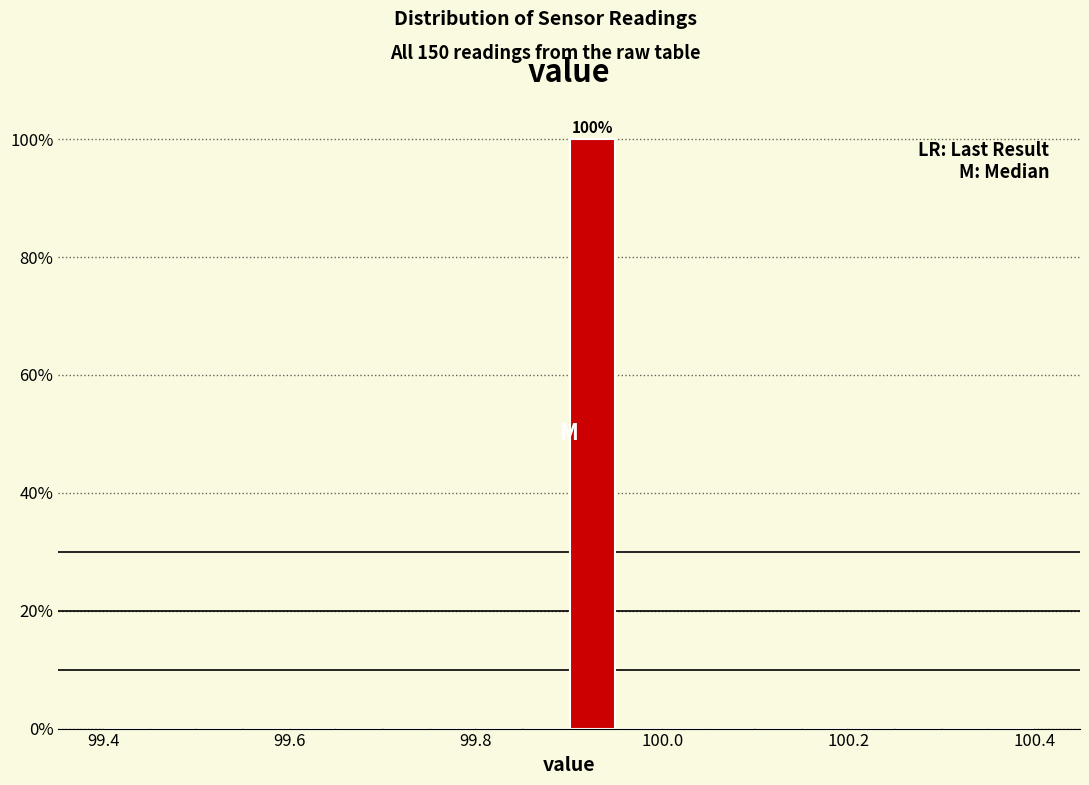

Around what value on the x-axis is the tallest bar? Give the approximate position of its centre, as read against the axis.

99.92